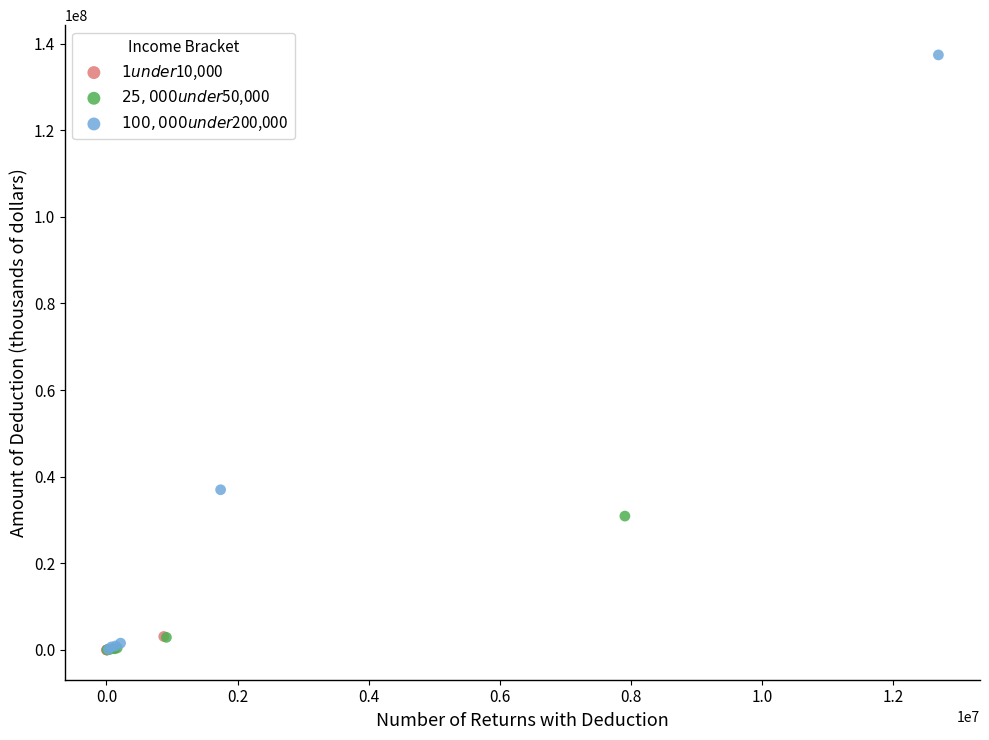

Which series has the largest Y range (max minus min)?

$100,000 under $200,000